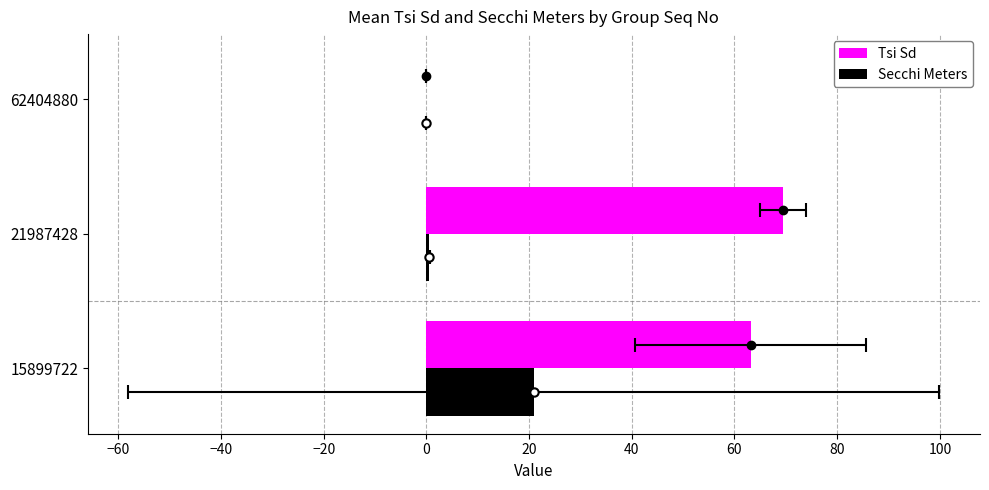

What is the difference between the highest and lowest values at −80?

42.2